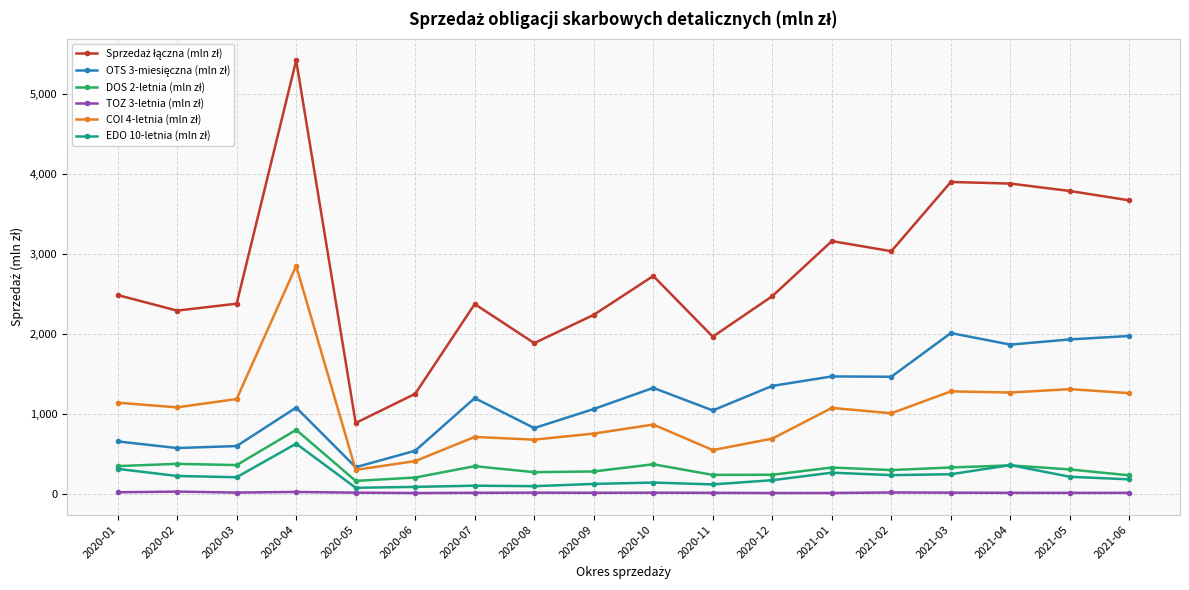

What is the label of the 13th point from the left?

2021-01